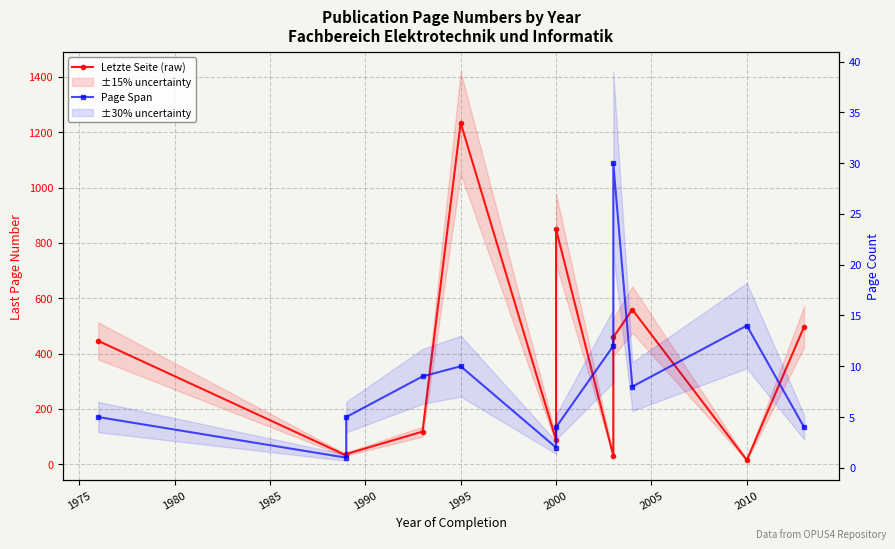

What is the difference between the Page Span values at 1980 and 1995?

3